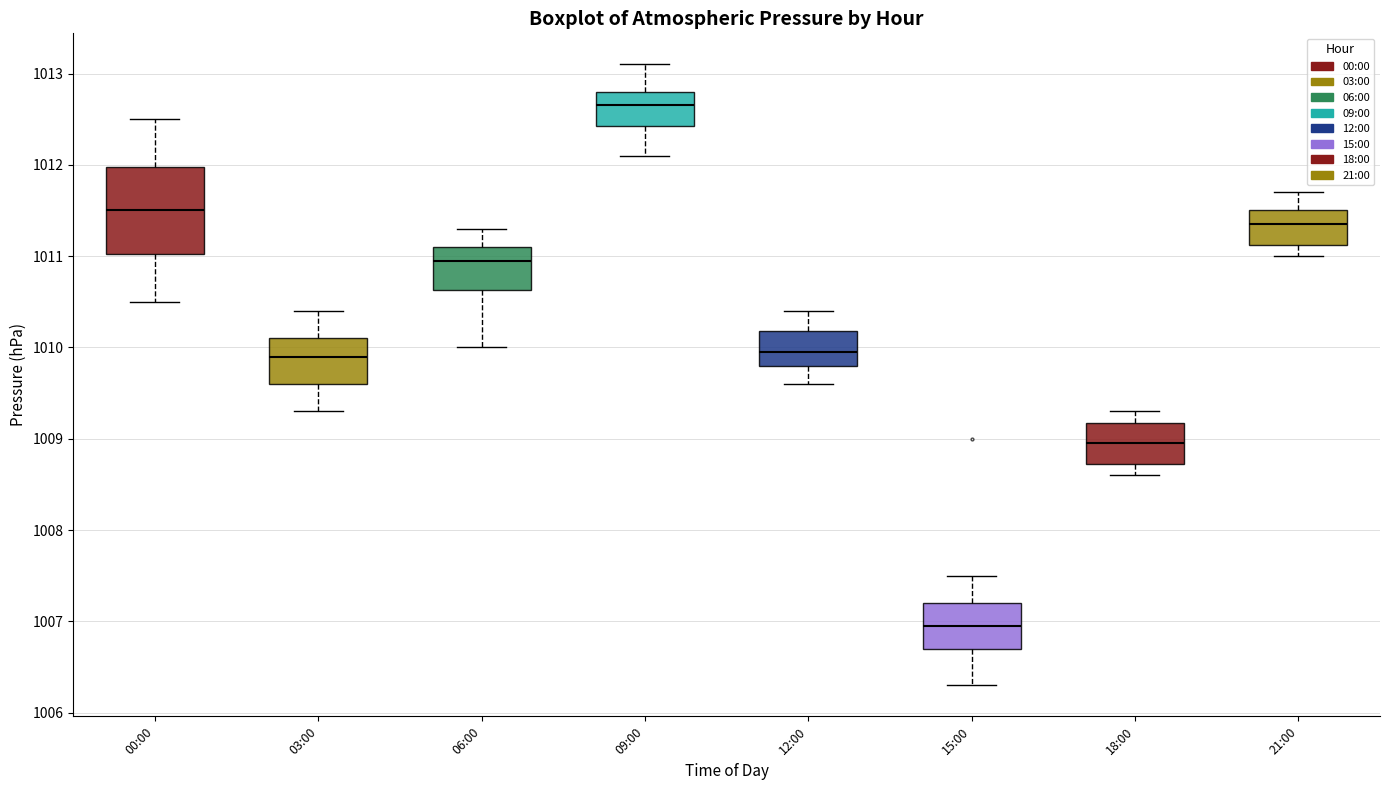

Where does the lower whisker of the box for 06:00 end on the y-axis? The values are not printed on the chart, so give them approximately, as read against the axis.

1010.0